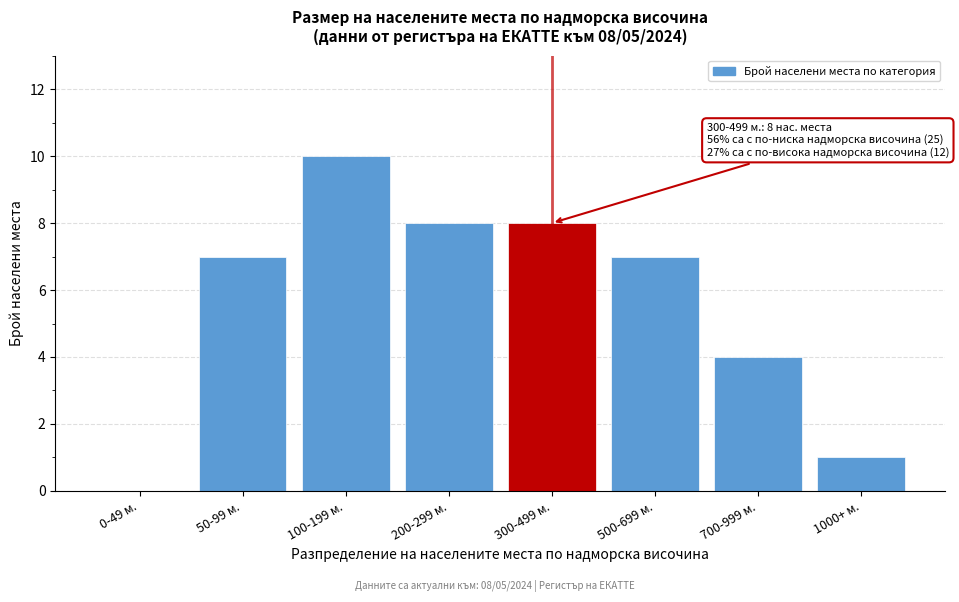

Reading right to left, what are all the values shown in this chart?

1000+ м.=1	700-999 м.=4	500-699 м.=7	300-499 м.=8	200-299 м.=8	100-199 м.=10	50-99 м.=7	0-49 м.=0